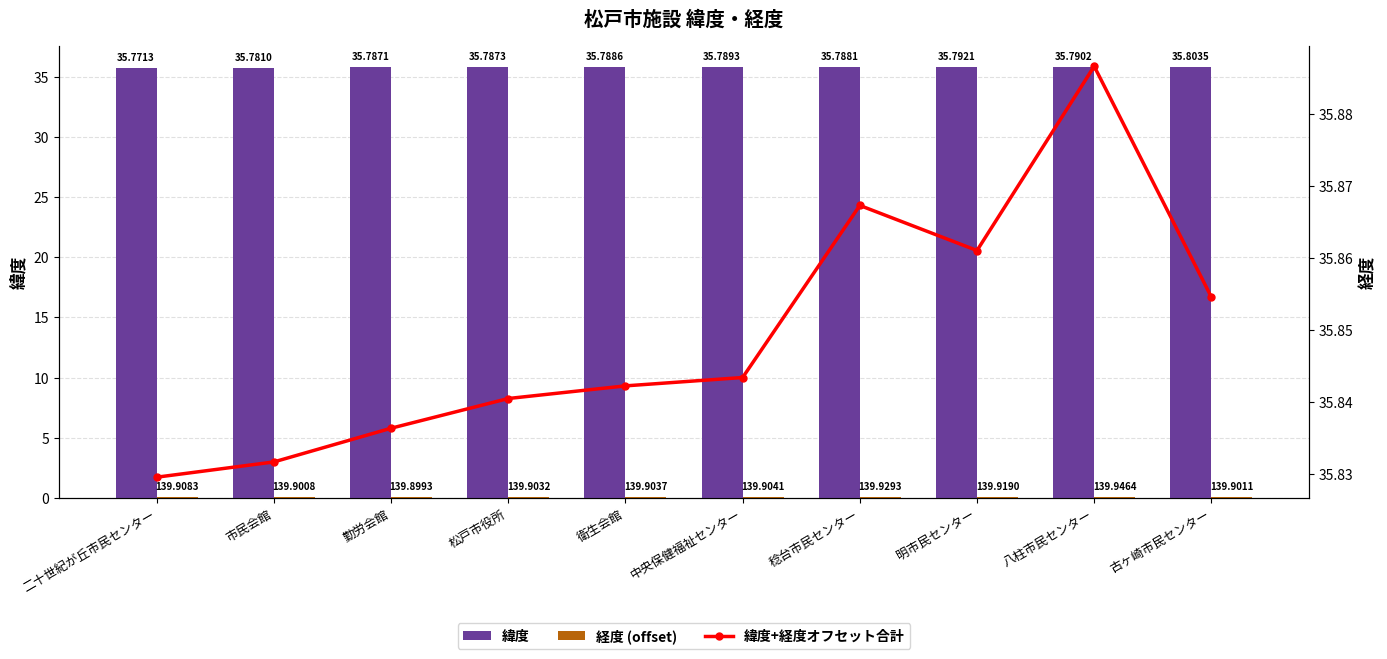

What is the difference between the highest and lowest values at 古ヶ崎市民センター?

35.8